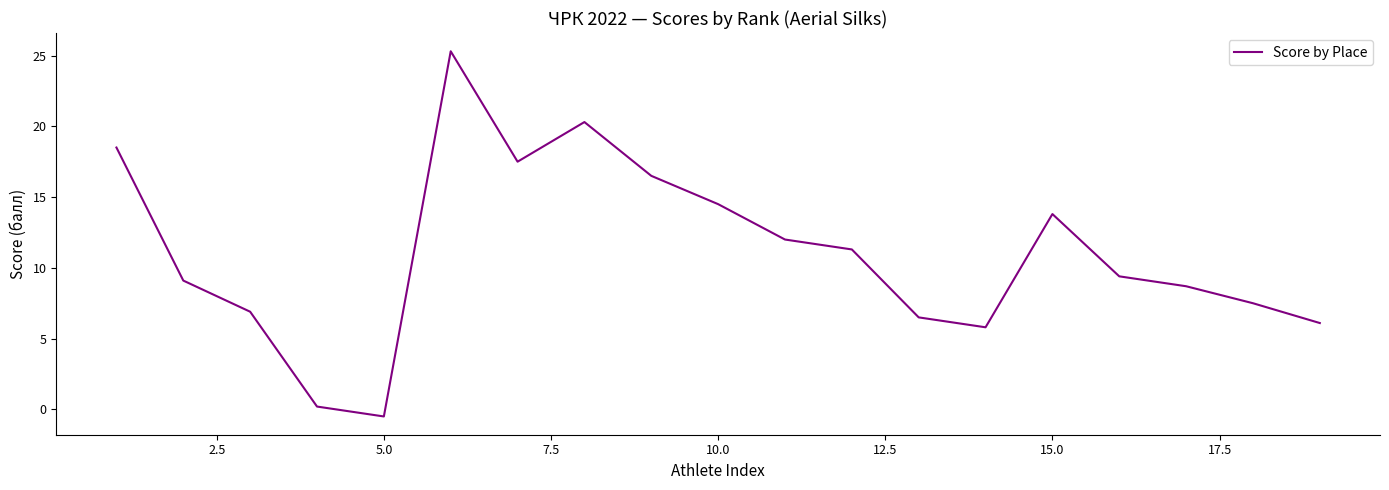

What is the difference between the maximum and minimum values?

25.8